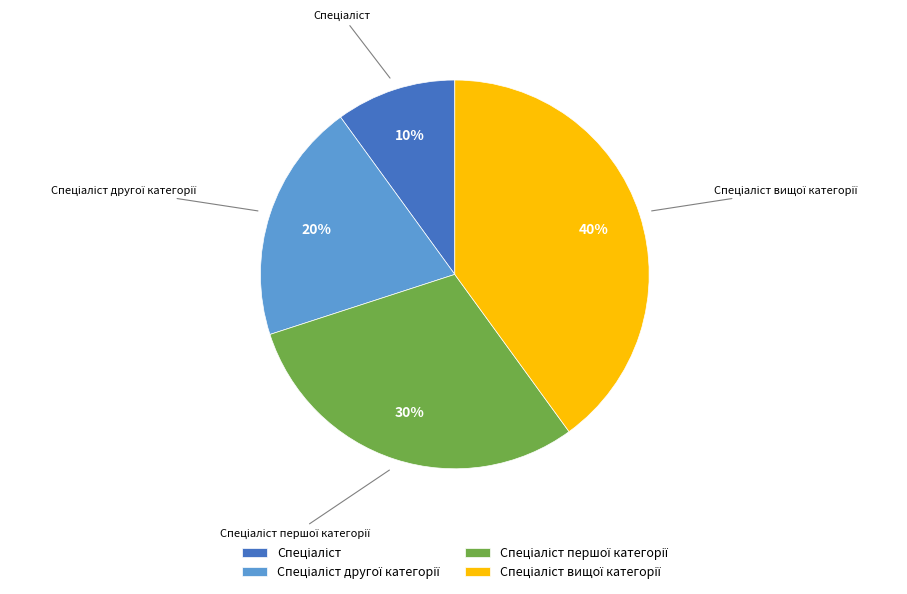

Is there a majority slice in this chart?

No